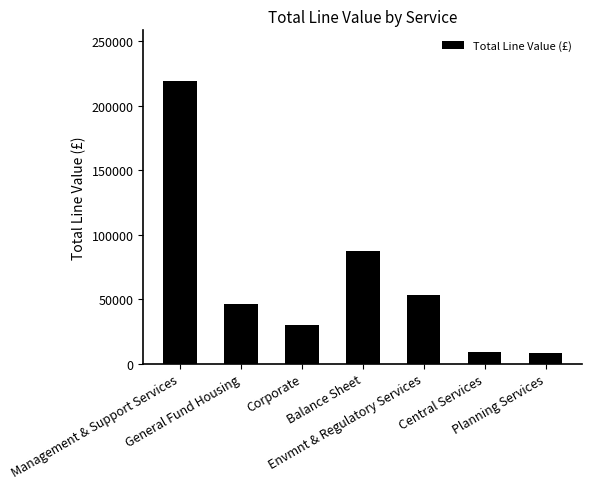

What is the average value?

64529.1